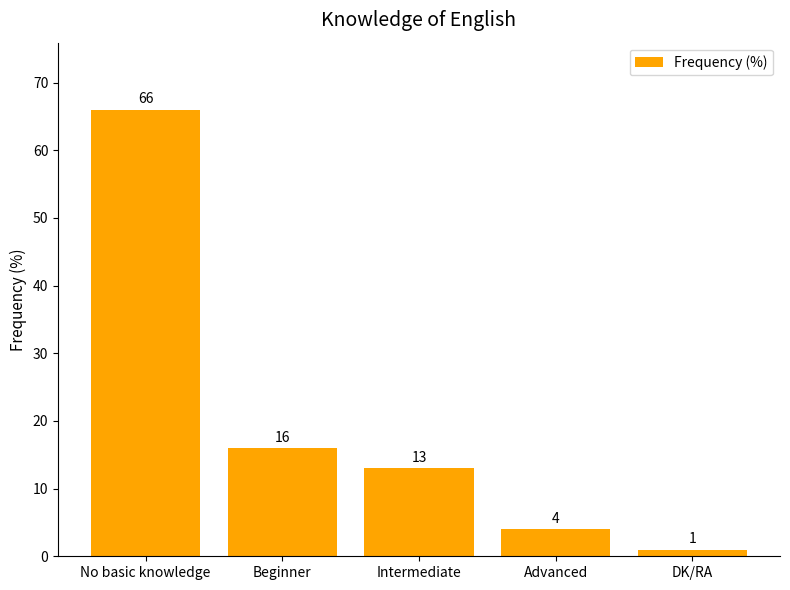

How many data points does each series have?

5